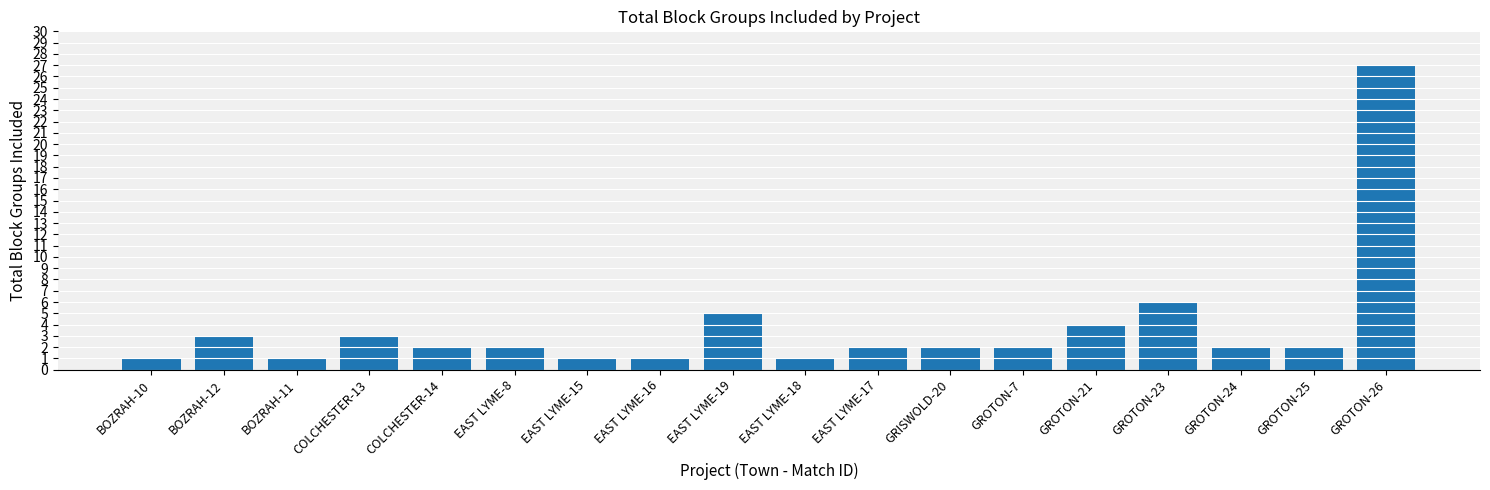

What is the label of the 14th bar from the right?

COLCHESTER-14